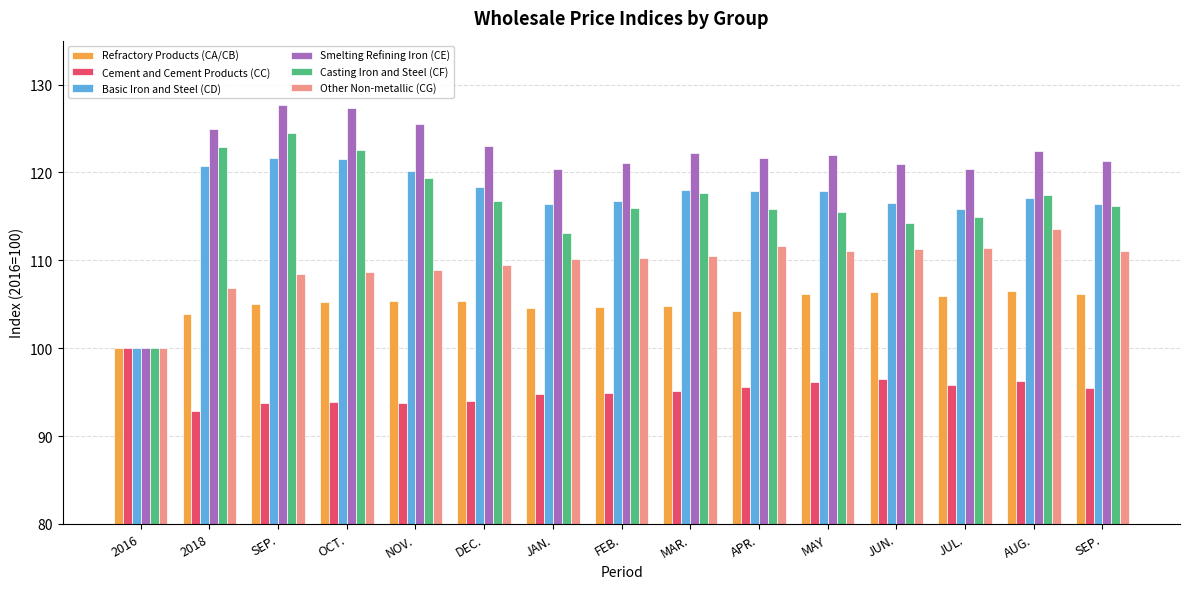

How many bars are there in each group?

6